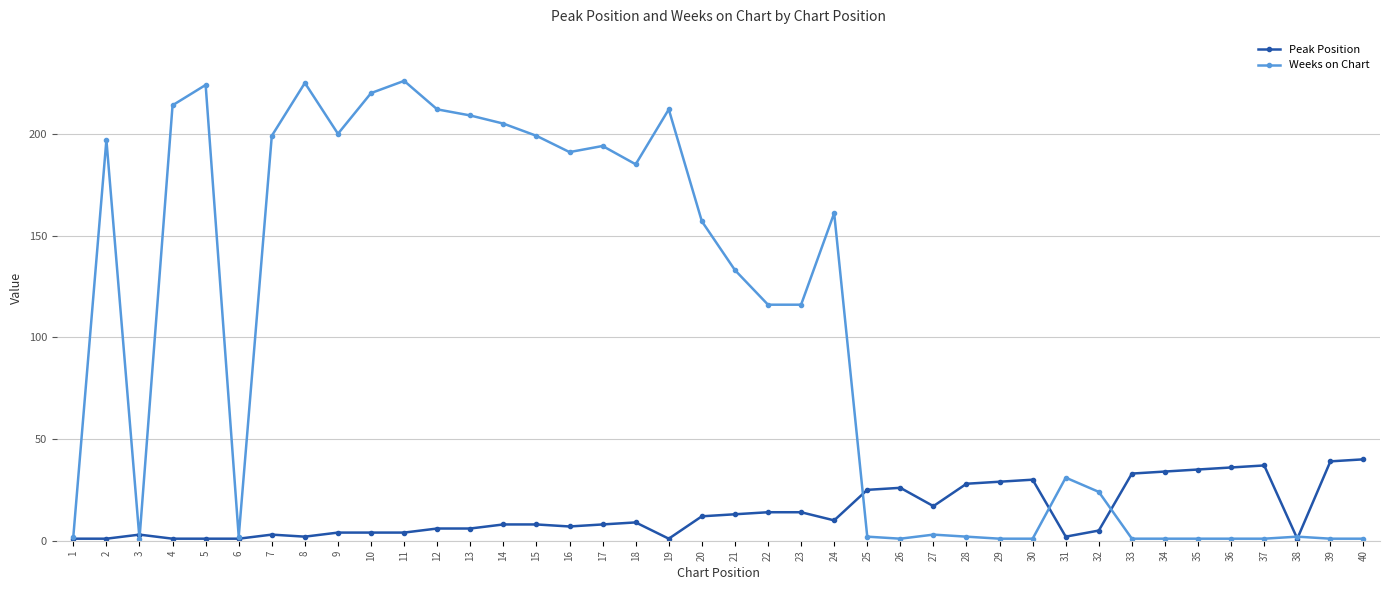

Rank the series at 10 from highest to lowest value.

Weeks on Chart, Peak Position